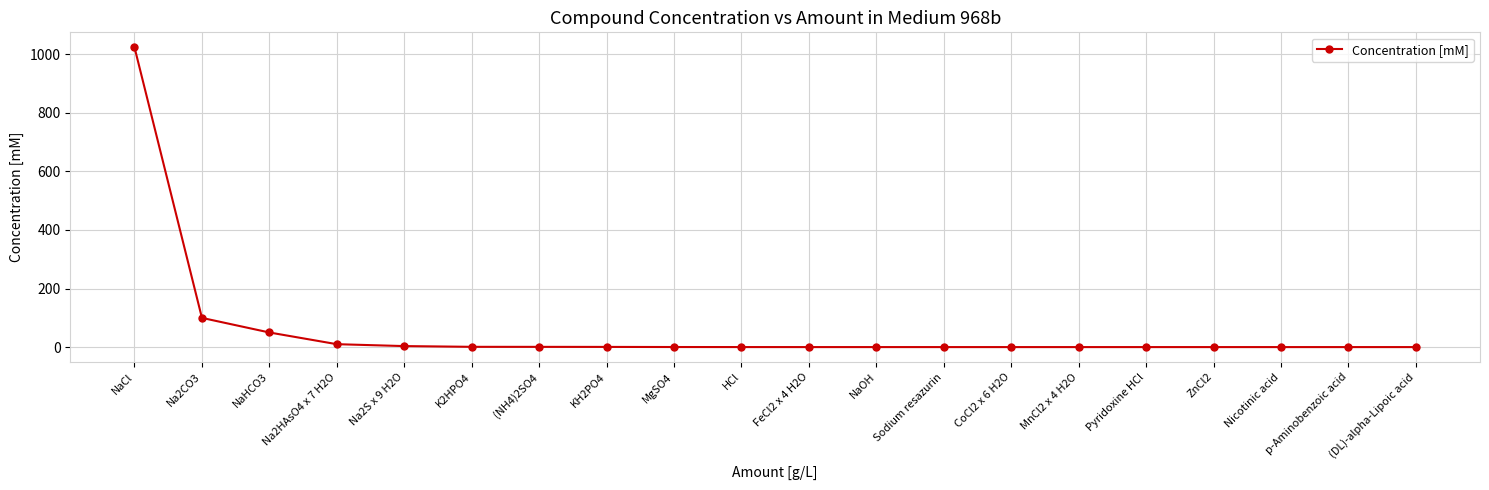

What is the difference between the maximum and minimum values?

1023.6